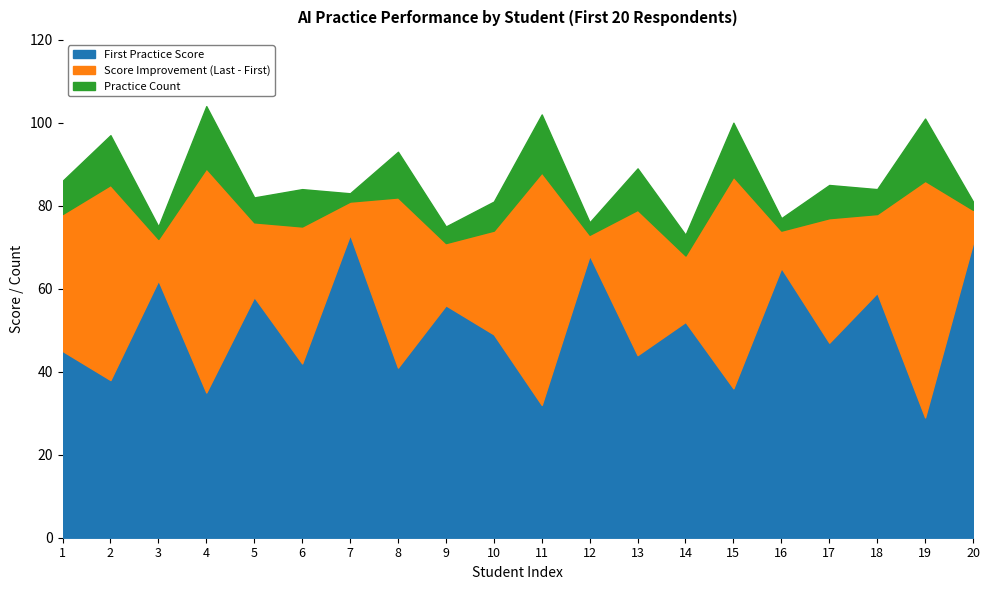

What is the value of the First Practice Score point at the 13th from the left?

44